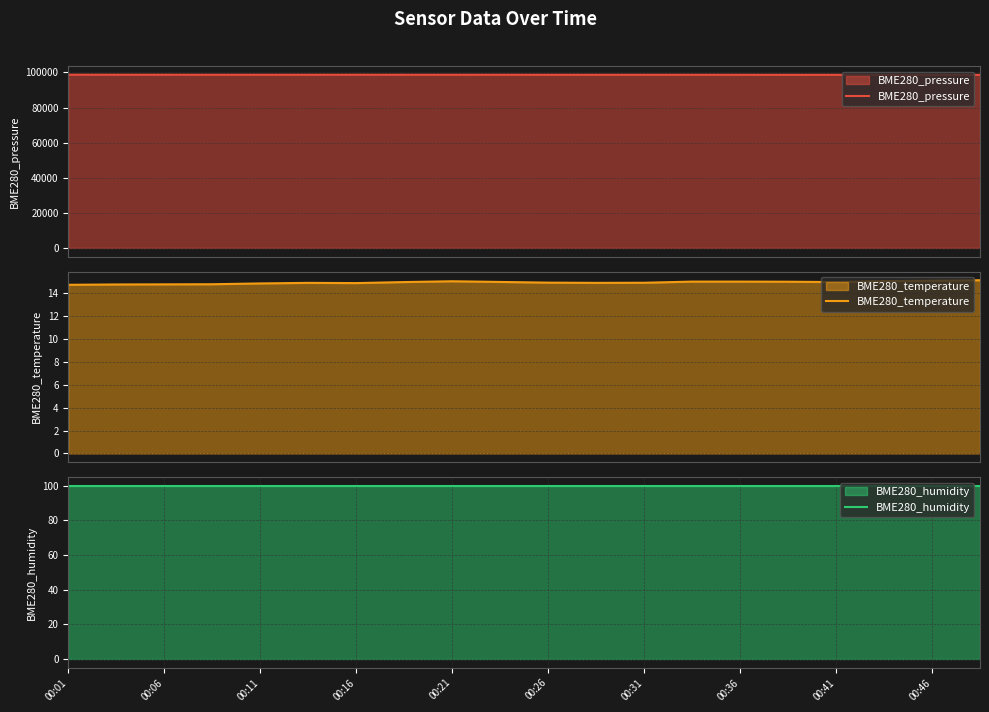

Is it true that BME280_temperature equals 3.4 at 00:26?

False